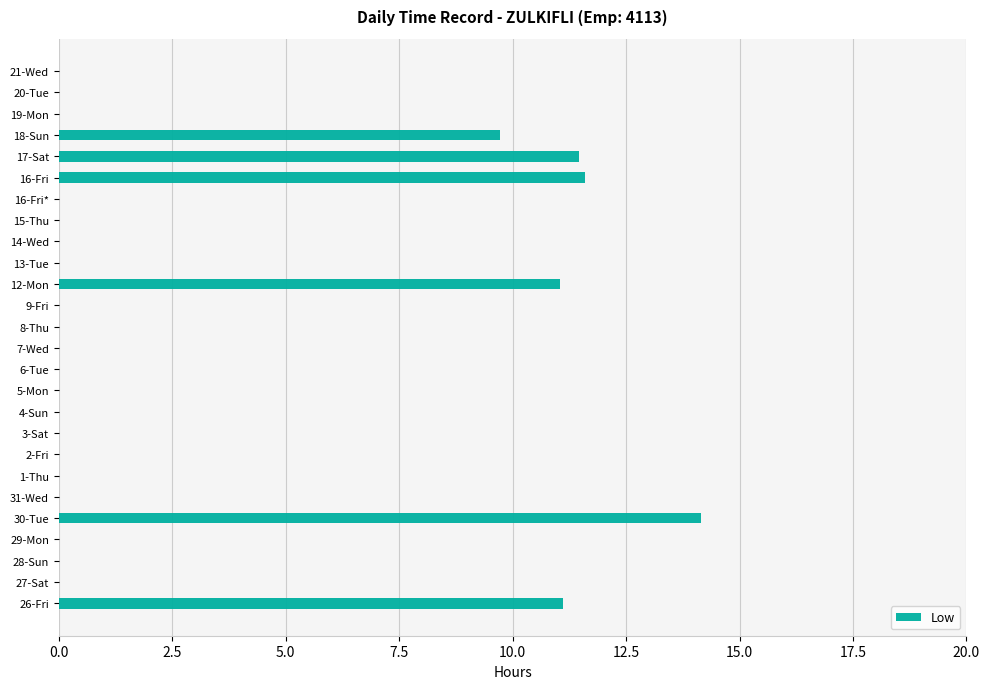

Is it true that the value at 20-Tue is 0.0?

True